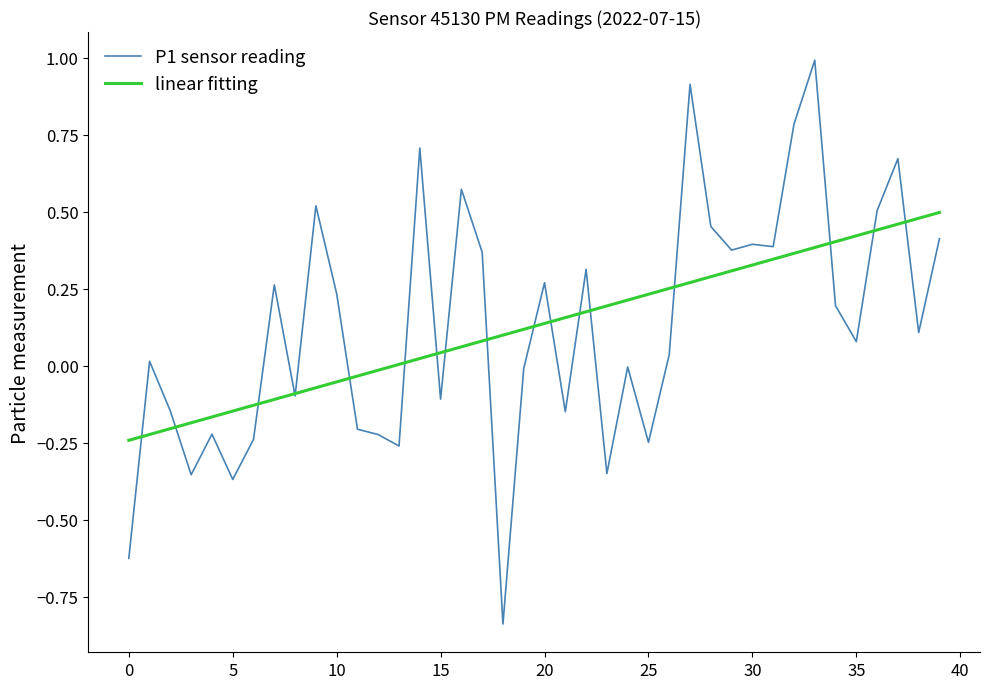

How many times do P1 sensor reading and linear fitting cross each other?

18